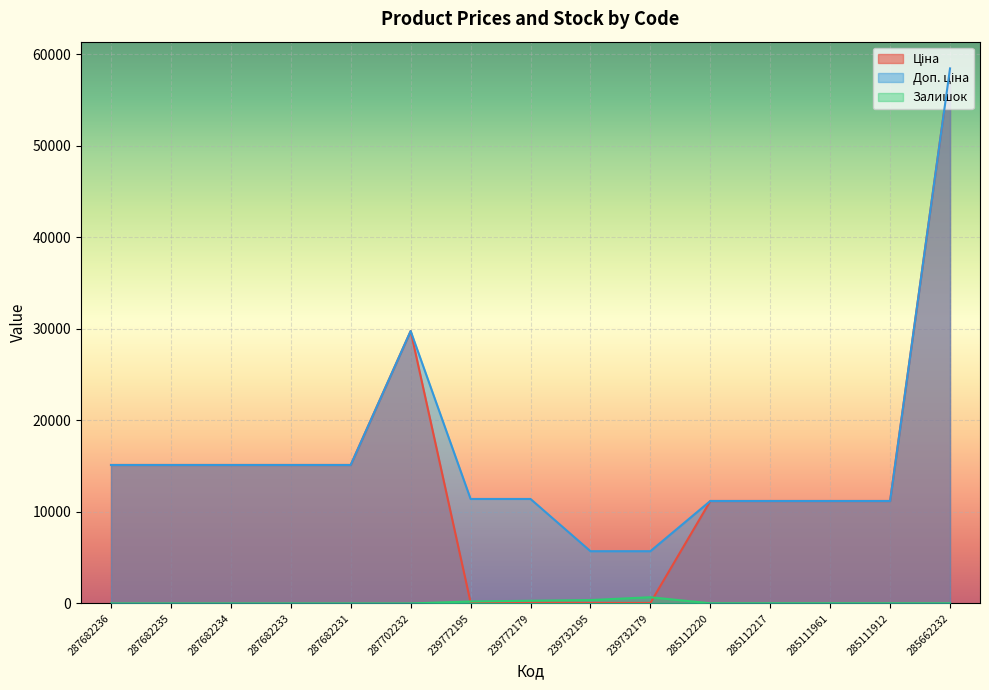

What is the difference between the maximum and minimum values in the Доп. ціна series?

52721.5